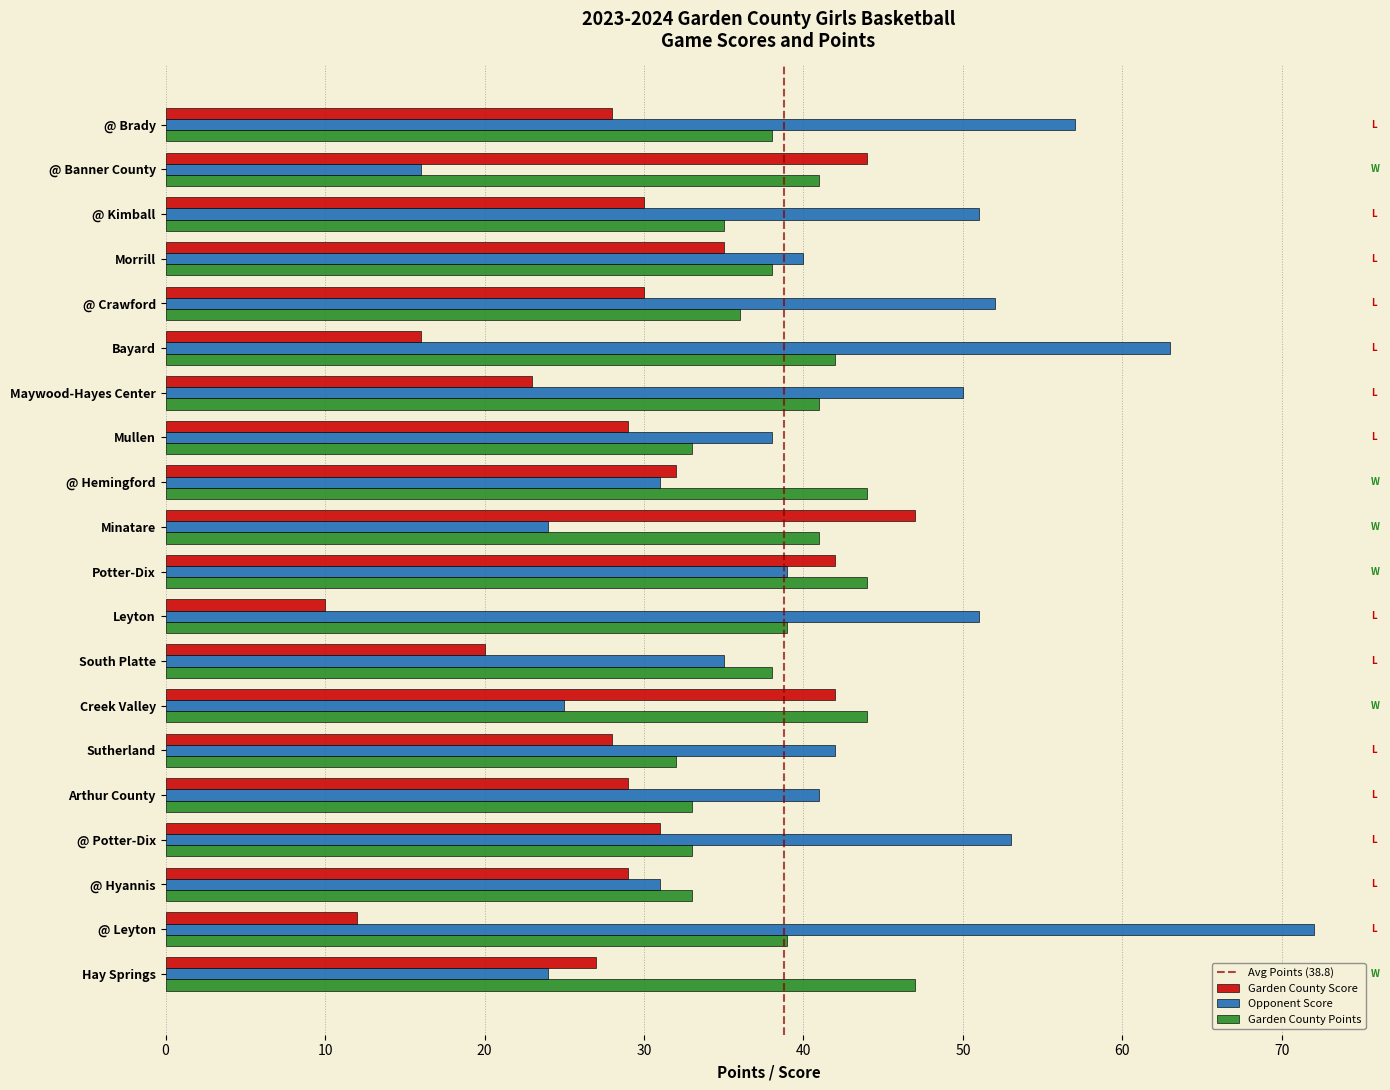

At which category is the sum across all series the highest?

Potter-Dix